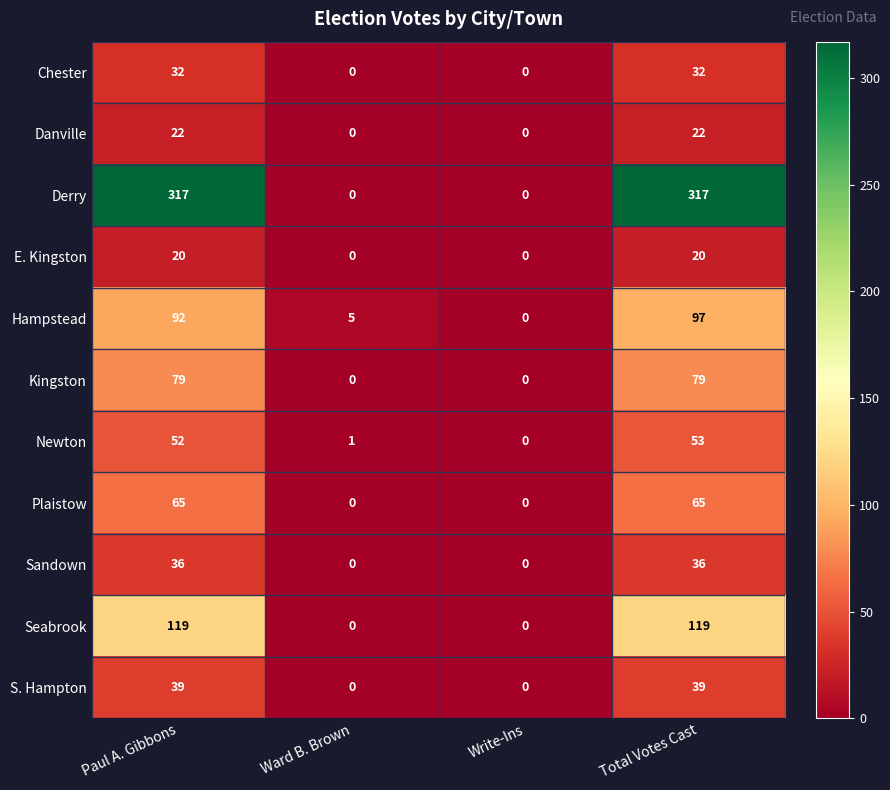

What is the approximate value of Newton at Total Votes Cast, to the nearest 10?

50